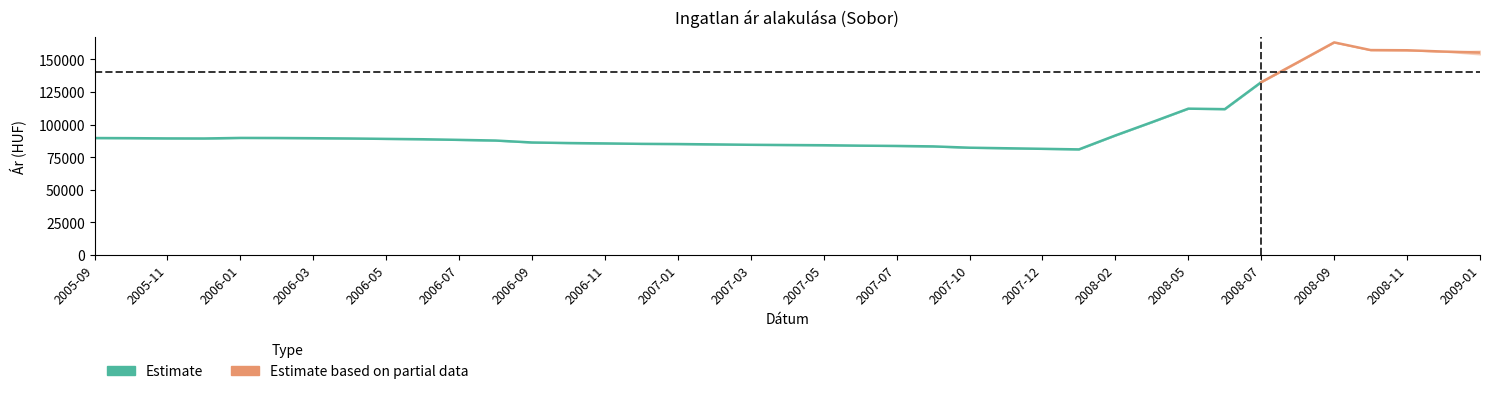

What is the sum of the Szórás felső határ values at 2007-03 and 2006-07?

172669